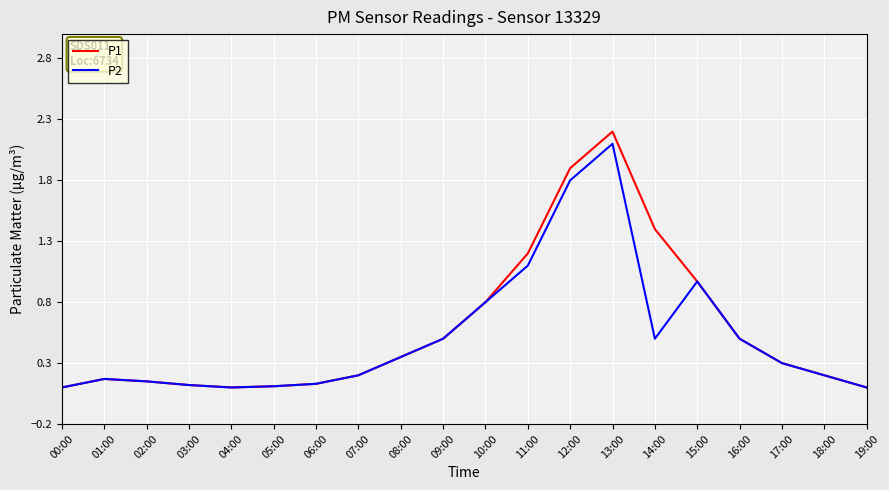

What is the average value of the P2 series?

0.5